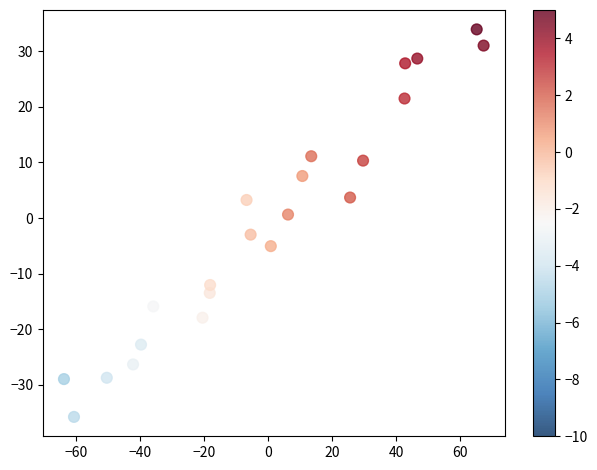

What is the range of X values (max minus min)?

130.9